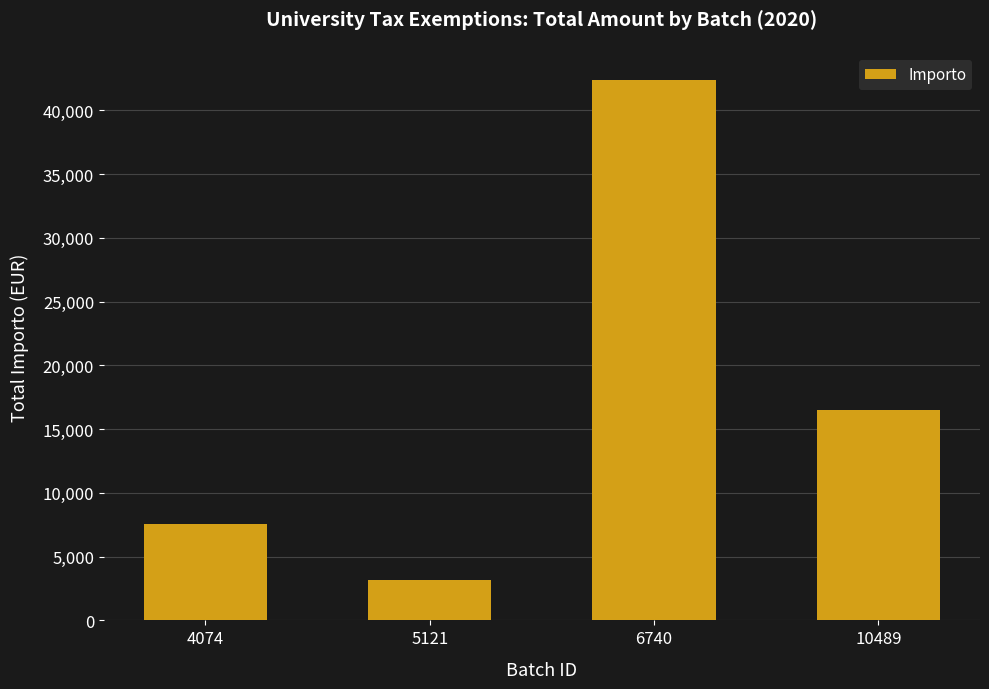

Reading left to right, what are all the values shown in this chart?

7520.9	3198.1	42390.0	16535.6